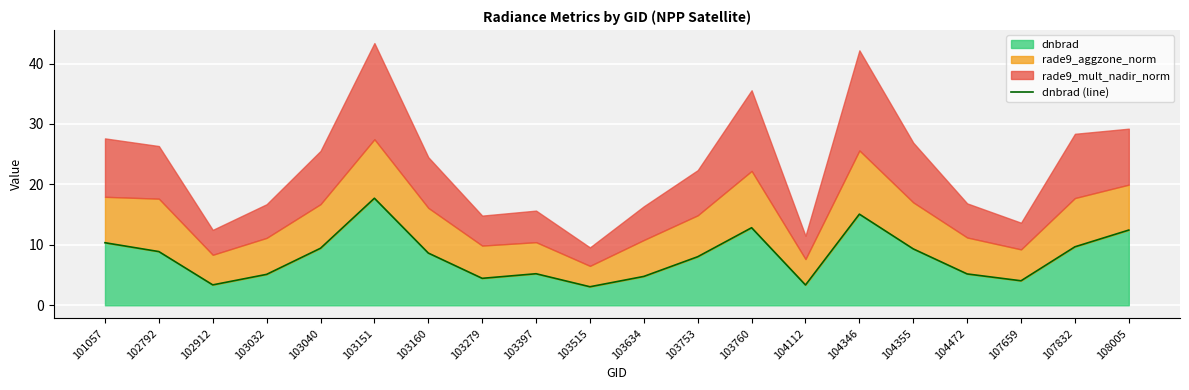

True or false: there are more than 2 points higher than both neighbors.

True